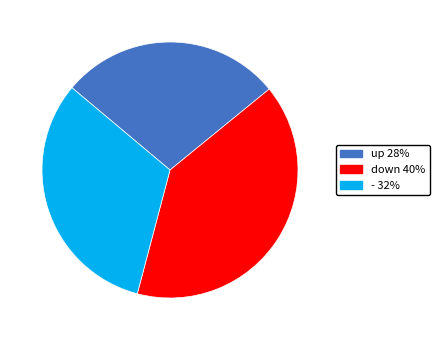

Which category has the biggest portion of the pie?

down